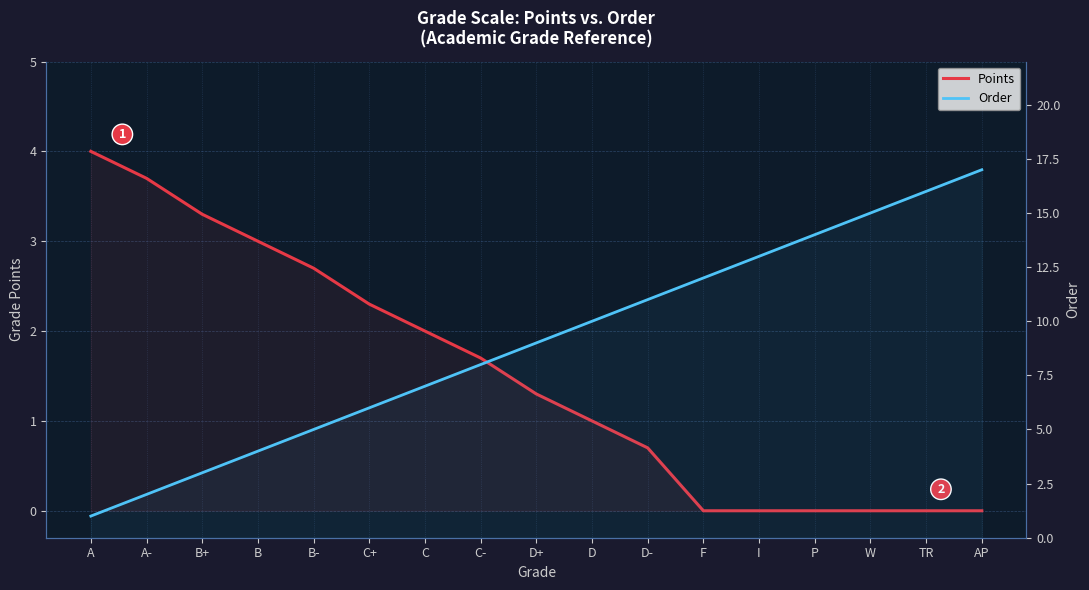

How many lines are shown in the chart?

2